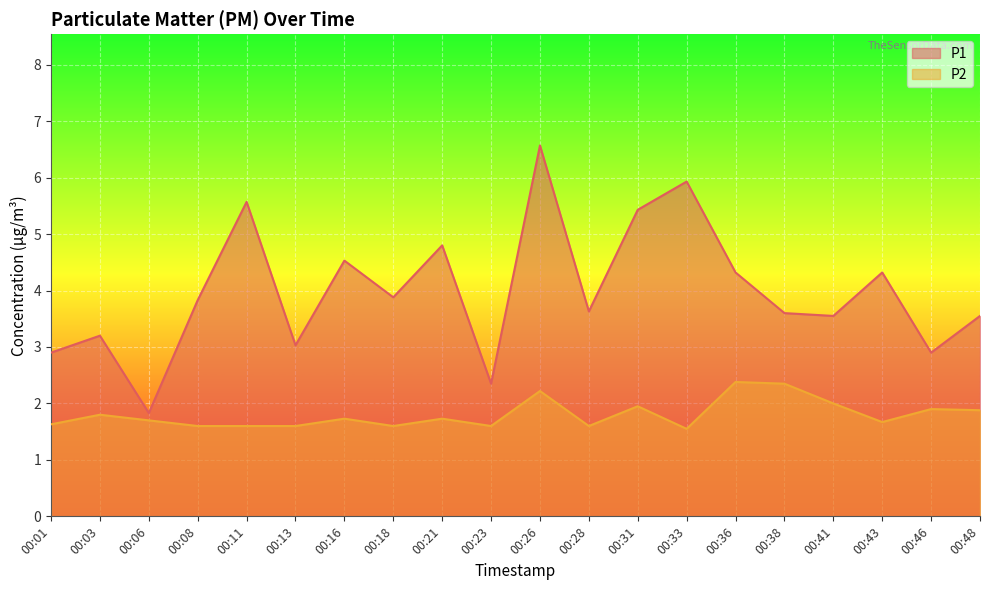

Reading left to right, transcribe all the data shown in this chart.

P1: 00:01=2.9	00:03=3.2	00:06=1.8	00:08=3.8	00:11=5.6	00:13=3.0	00:16=4.5	00:18=3.9	00:21=4.8	00:23=2.4	00:26=6.6	00:28=3.6	00:31=5.4	00:33=5.9	00:36=4.3	00:38=3.6	00:41=3.5	00:43=4.3	00:46=2.9	00:48=3.5
P2: 00:01=1.6	00:03=1.8	00:06=1.7	00:08=1.6	00:11=1.6	00:13=1.6	00:16=1.7	00:18=1.6	00:21=1.7	00:23=1.6	00:26=2.2	00:28=1.6	00:31=1.9	00:33=1.6	00:36=2.4	00:38=2.4	00:41=2.0	00:43=1.7	00:46=1.9	00:48=1.9